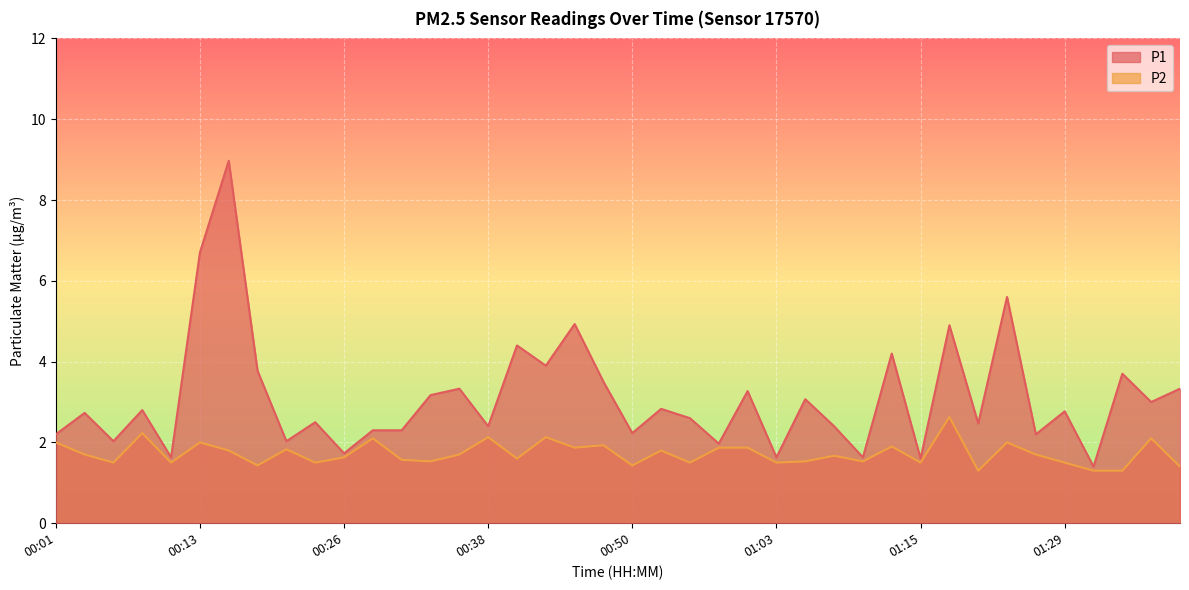

Is the value of P2 at 01:00 greater than the value of P1 at 01:15?

Yes